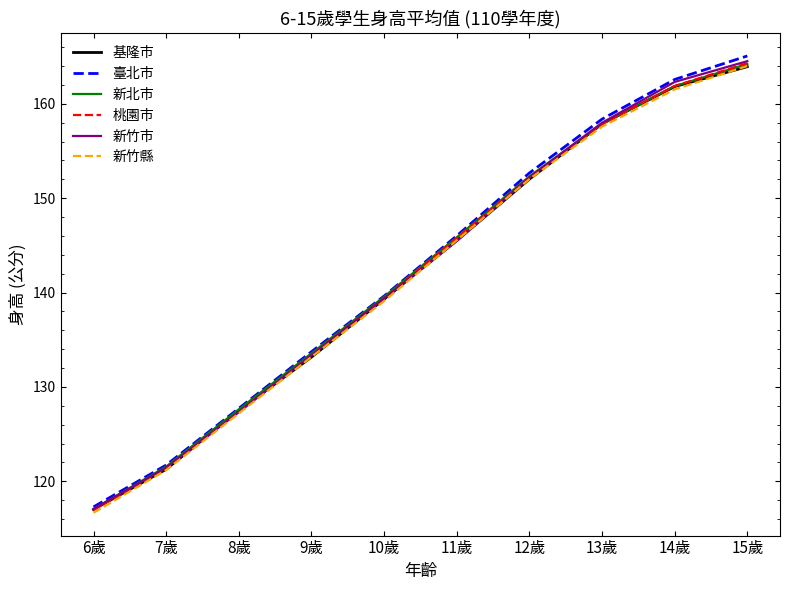

Reading left to right, transcribe all the data shown in this chart.

基隆市: 6歲=117.0	7歲=121.3	8歲=127.5	9歲=133.2	10歲=139.3	11歲=145.5	12歲=152.0	13歲=157.9	14歲=161.8	15歲=163.9
臺北市: 6歲=117.3	7歲=121.7	8歲=127.7	9歲=133.7	10歲=139.6	11歲=146.0	12歲=152.7	13歲=158.4	14歲=162.6	15歲=165.1
新北市: 6歲=117.1	7歲=121.6	8歲=127.6	9歲=133.6	10歲=139.6	11歲=145.8	12歲=152.3	13歲=157.9	14歲=161.9	15歲=164.2
桃園市: 6歲=117.0	7歲=121.4	8歲=127.4	9歲=133.4	10歲=139.4	11歲=145.8	12歲=152.2	13歲=157.9	14歲=161.9	15歲=164.3
新竹市: 6歲=117.1	7歲=121.5	8歲=127.3	9歲=133.4	10歲=139.4	11歲=145.5	12歲=152.2	13歲=158.0	14歲=162.3	15歲=164.5
新竹縣: 6歲=116.7	7歲=121.2	8歲=127.2	9歲=133.2	10歲=139.1	11歲=145.5	12歲=152.0	13歲=157.6	14歲=161.5	15歲=164.0